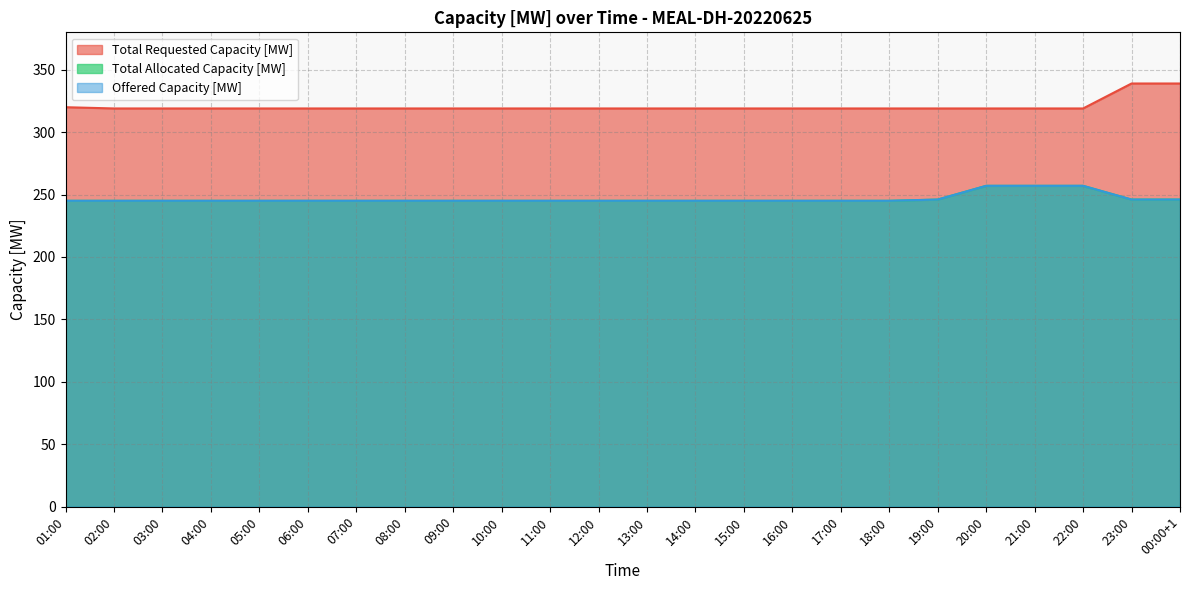

The Total Allocated Capacity [MW] series shows 245 at 16:00. True or false?

True